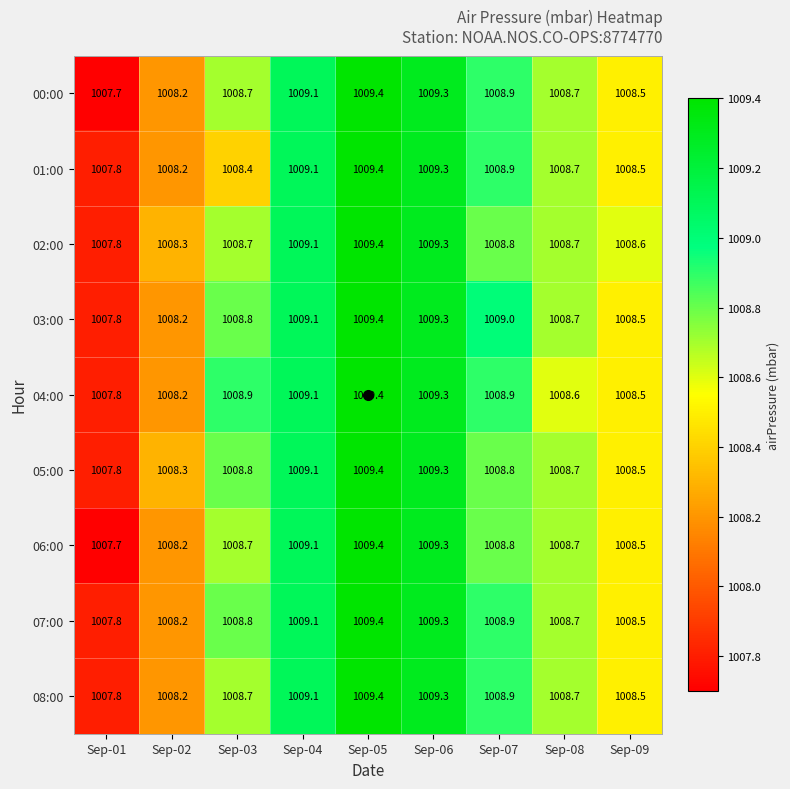

At which label is 02:00 closest to 1008?

Sep-01